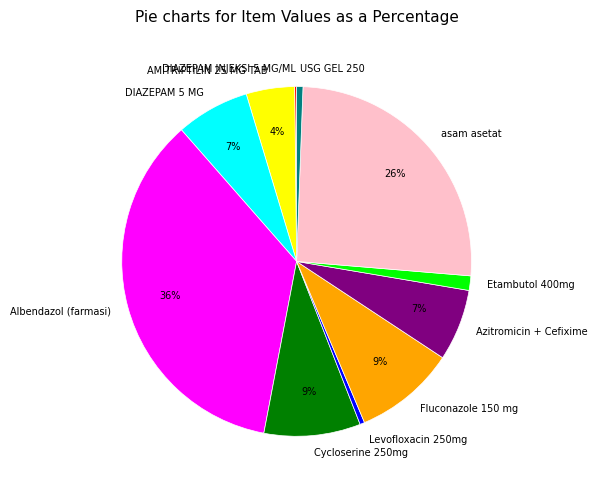

The Levofloxacin 250mg slice represents 6% of the pie. True or false?

False